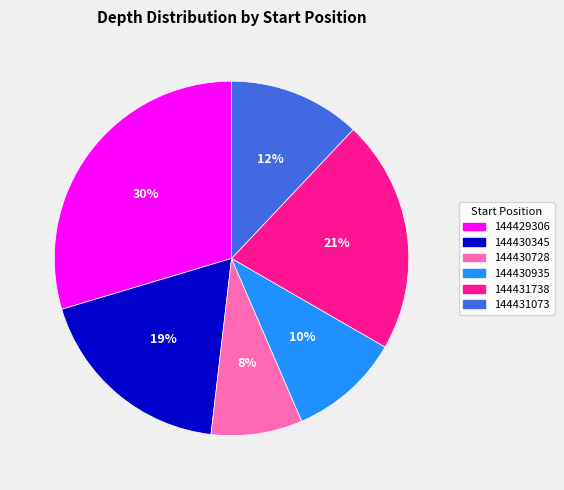

Does 144430728 represent more than half of the total?

No